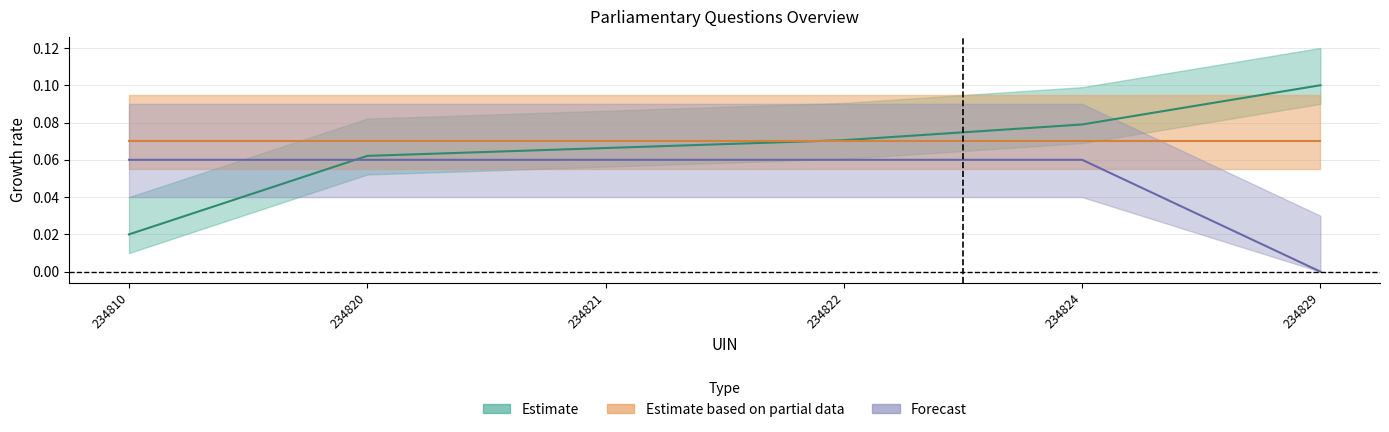

Where do answer > previous answer version > answering member and uin first cross each other?

234810 and 234820